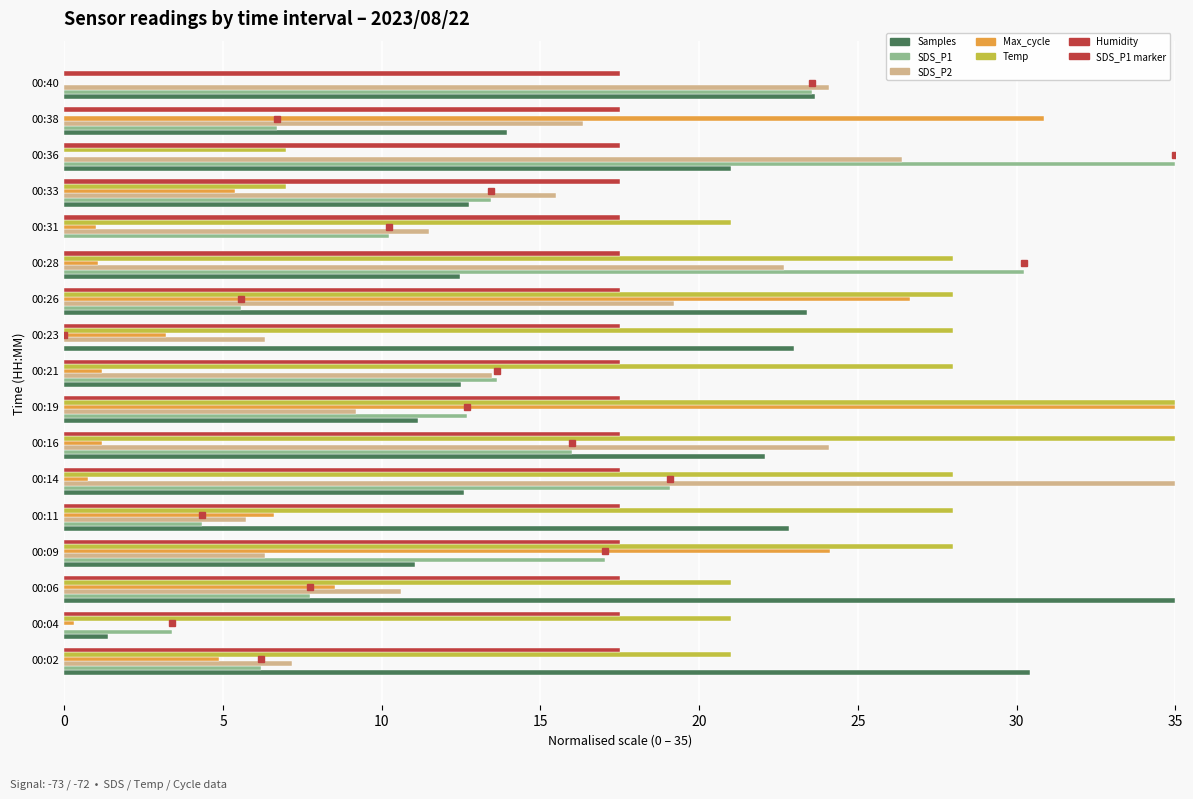

Which series has the largest total across all categories?

Temp